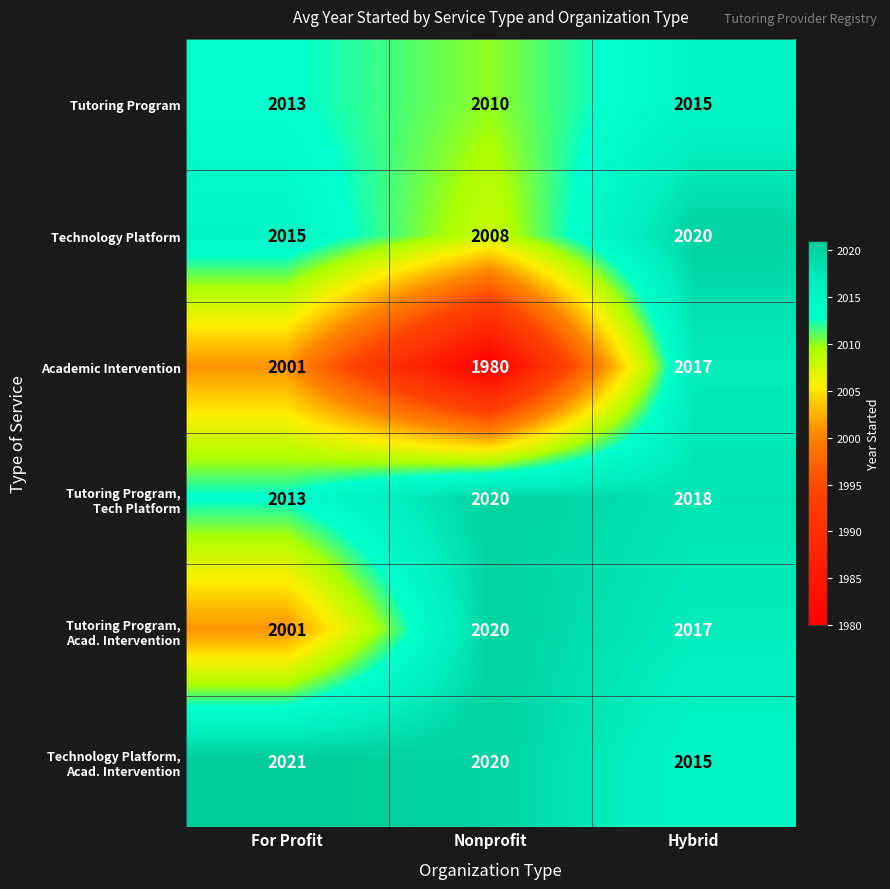

What value does the Academic Intervention series have at Hybrid?

2017